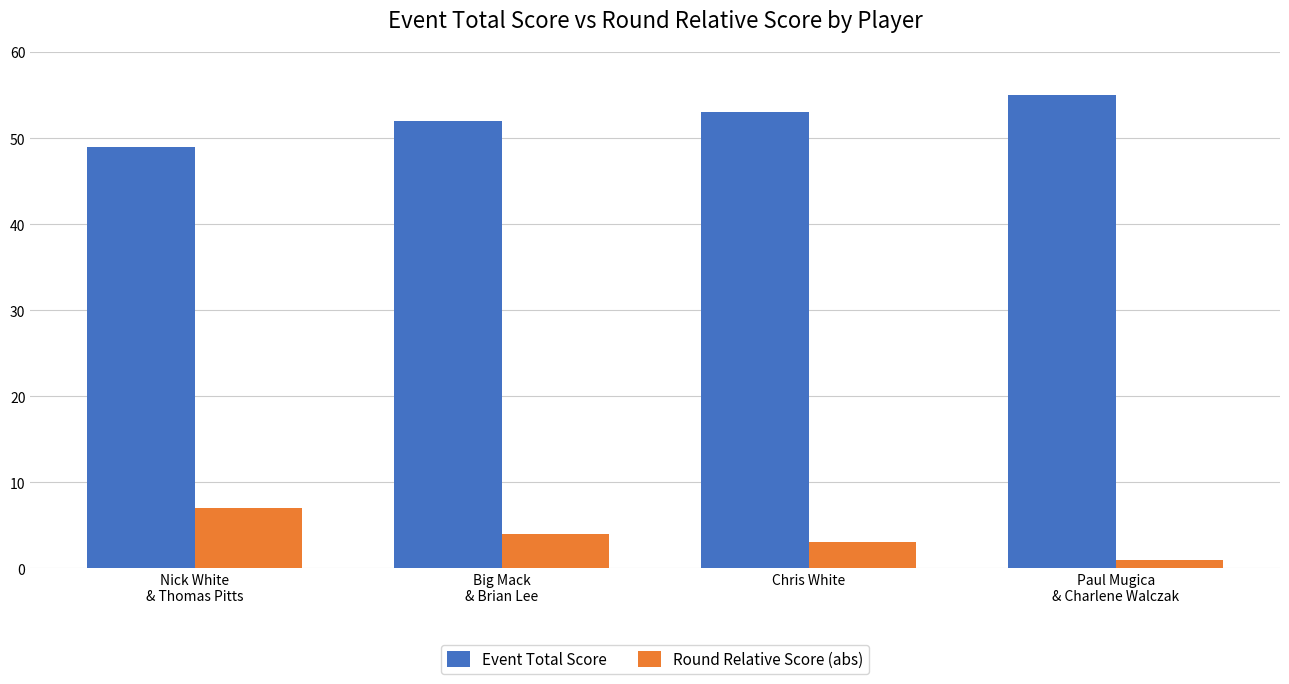

How many series are shown in this chart?

2